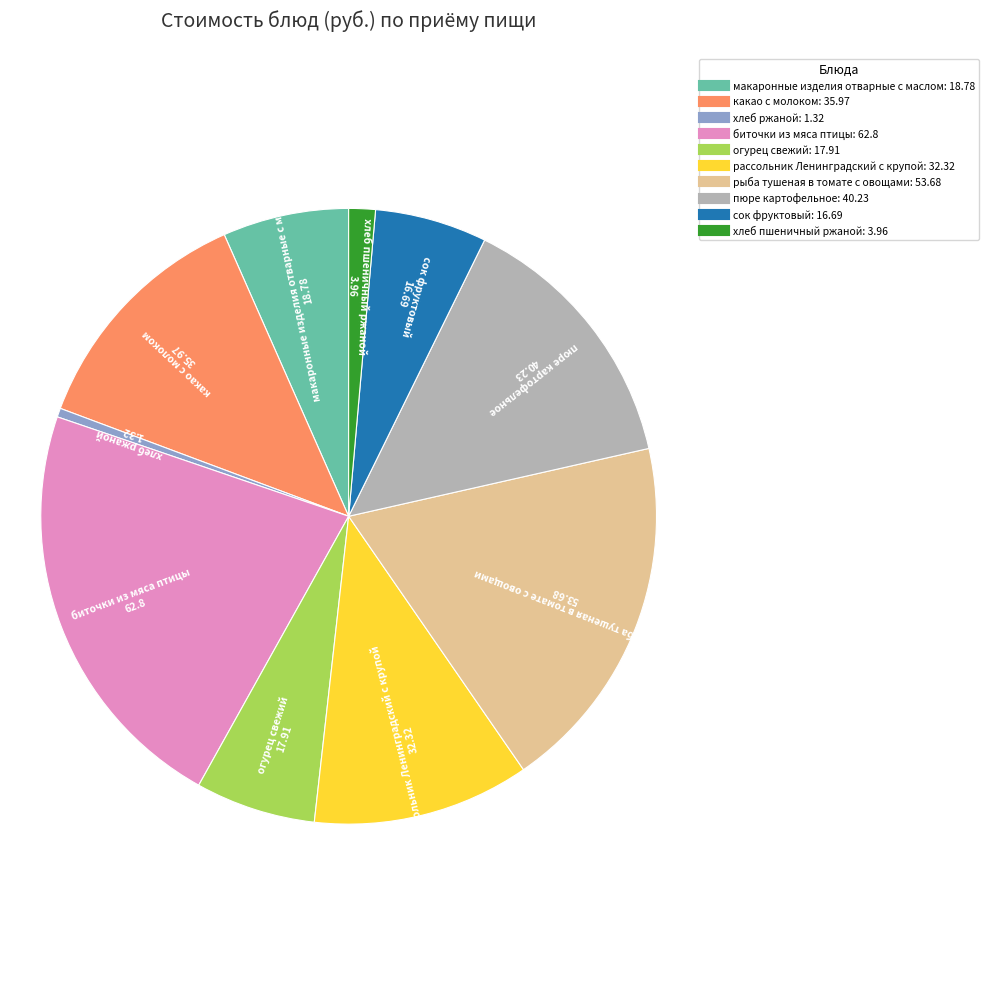

How many slices are in this pie chart?

10